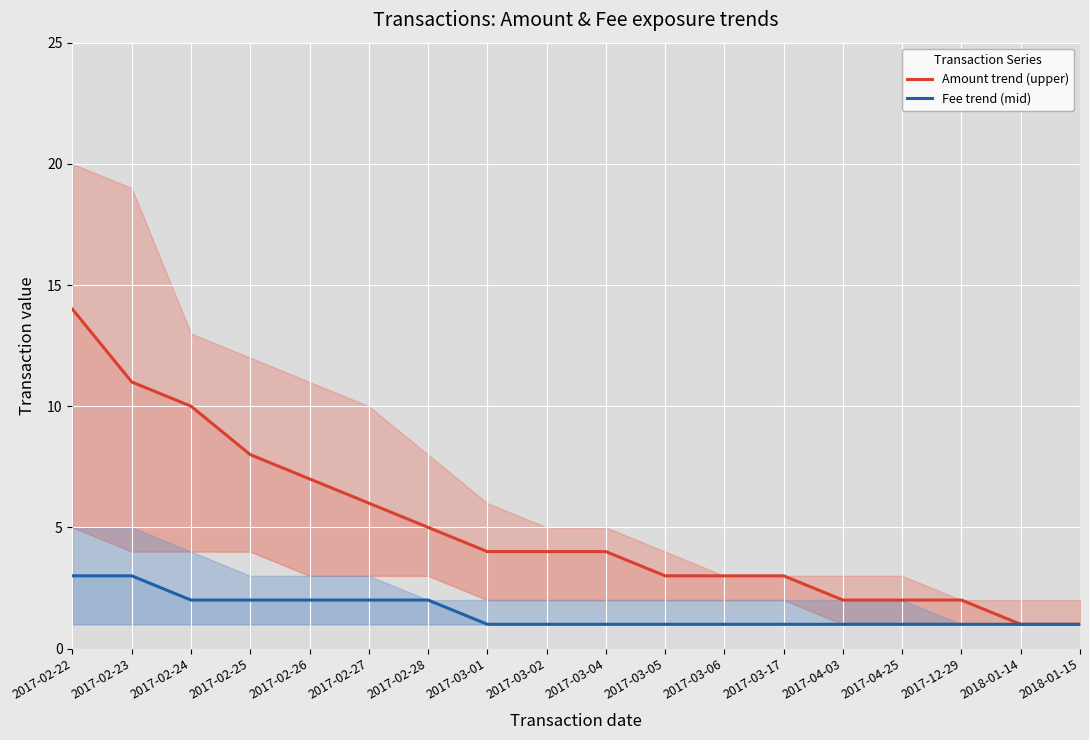

At which label does Amount trend (upper) first exceed 4?

2017-02-22